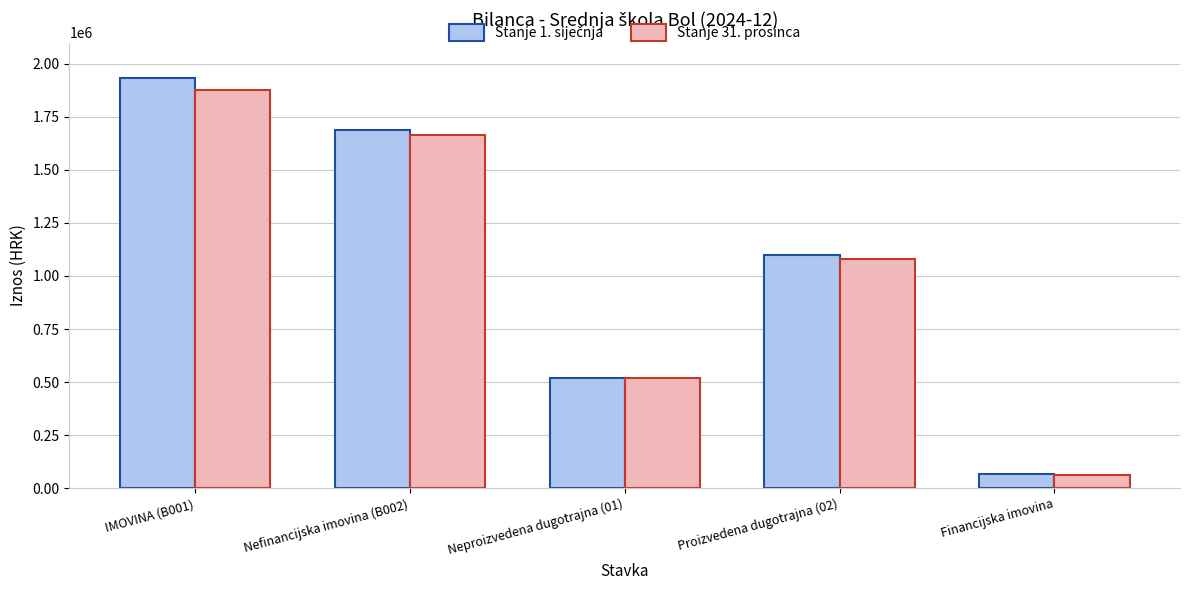

What is the sum of the Stanje 31. prosinca values at Proizvedena dugotrajna (02) and Neproizvedena dugotrajna (01)?

1598897.3